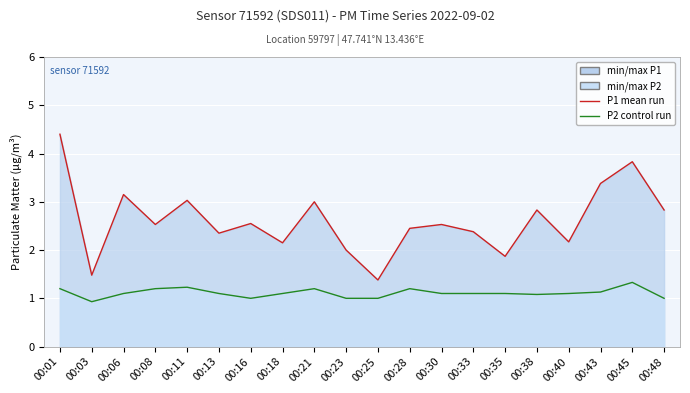

At which label is P2 (Control run) closest to 1?

00:16